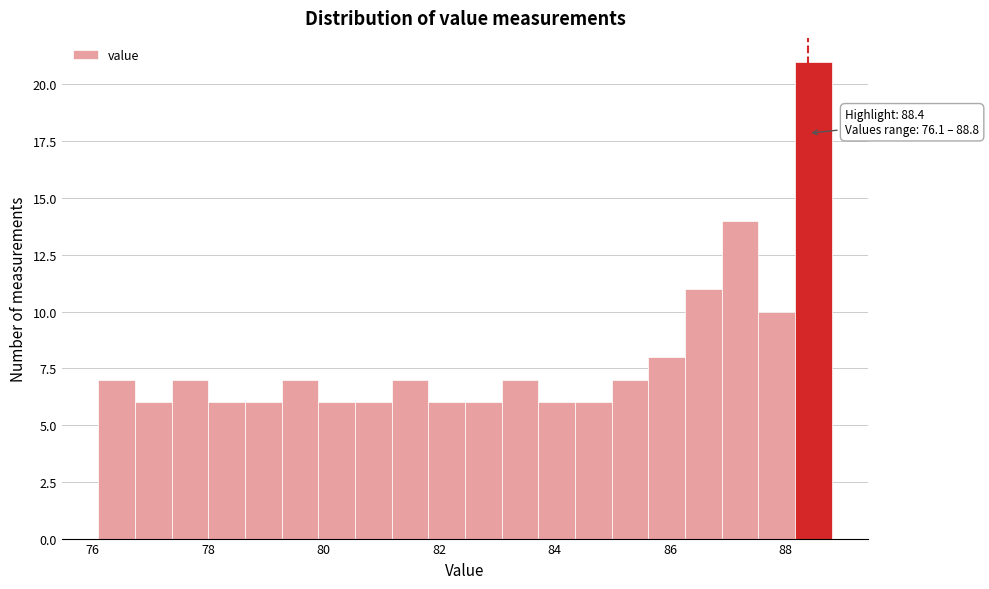

Around what value on the x-axis is the tallest bar? Give the approximate position of its centre, as read against the axis.

88.4